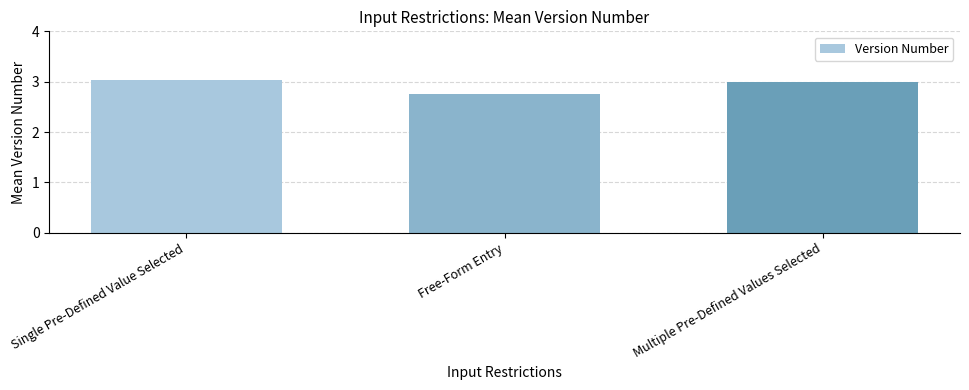

What is the change in value from Single Pre-Defined Value Selected to Free-Form Entry?

-0.3